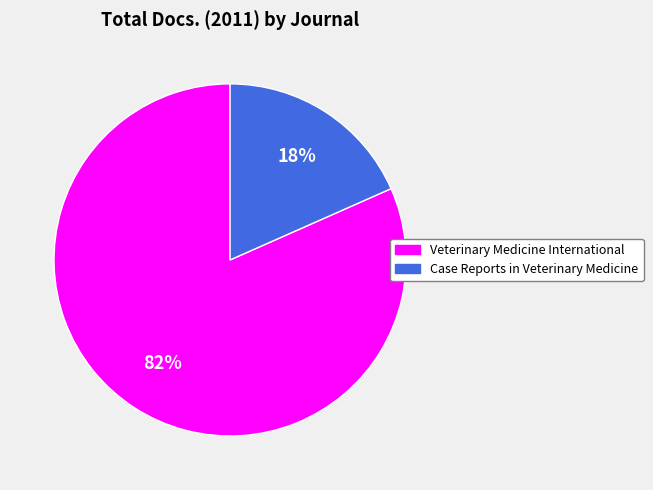

The Veterinary Medicine International slice represents 69% of the pie. True or false?

False